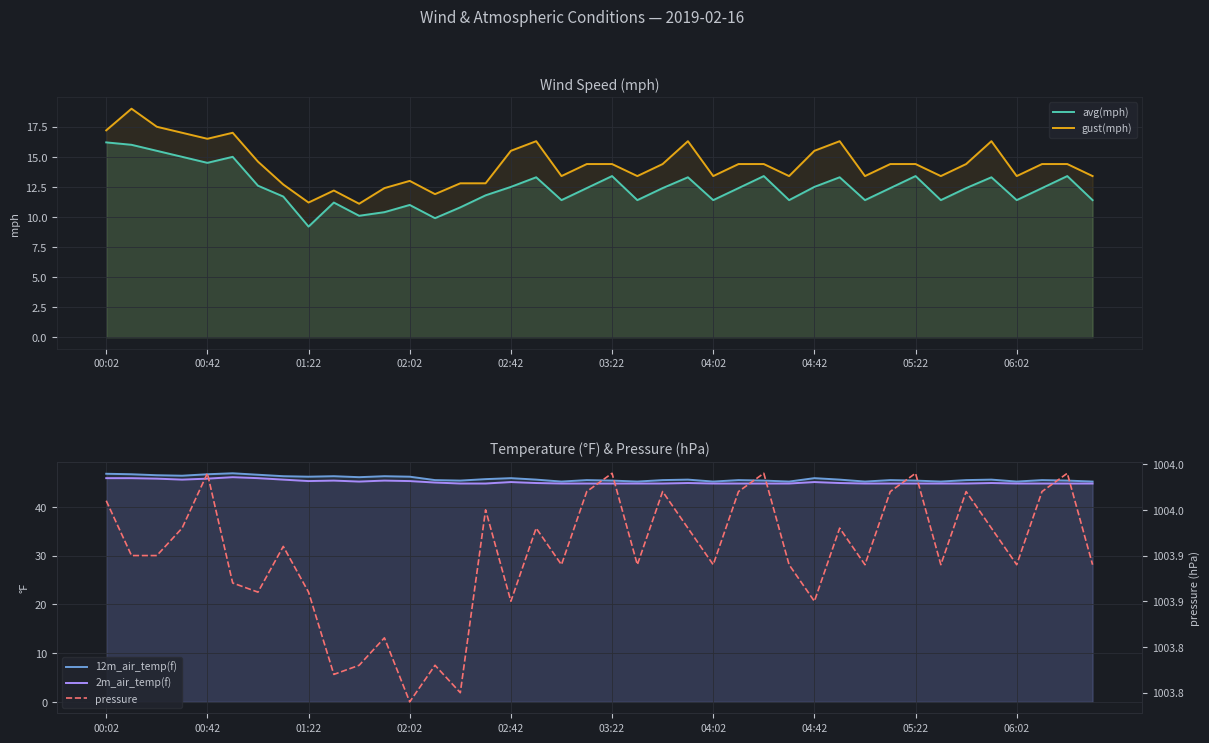

What are all the series names shown in the legend?

avg(mph), gust(mph), 12m_air_temp(f), 2m_air_temp(f), pressure